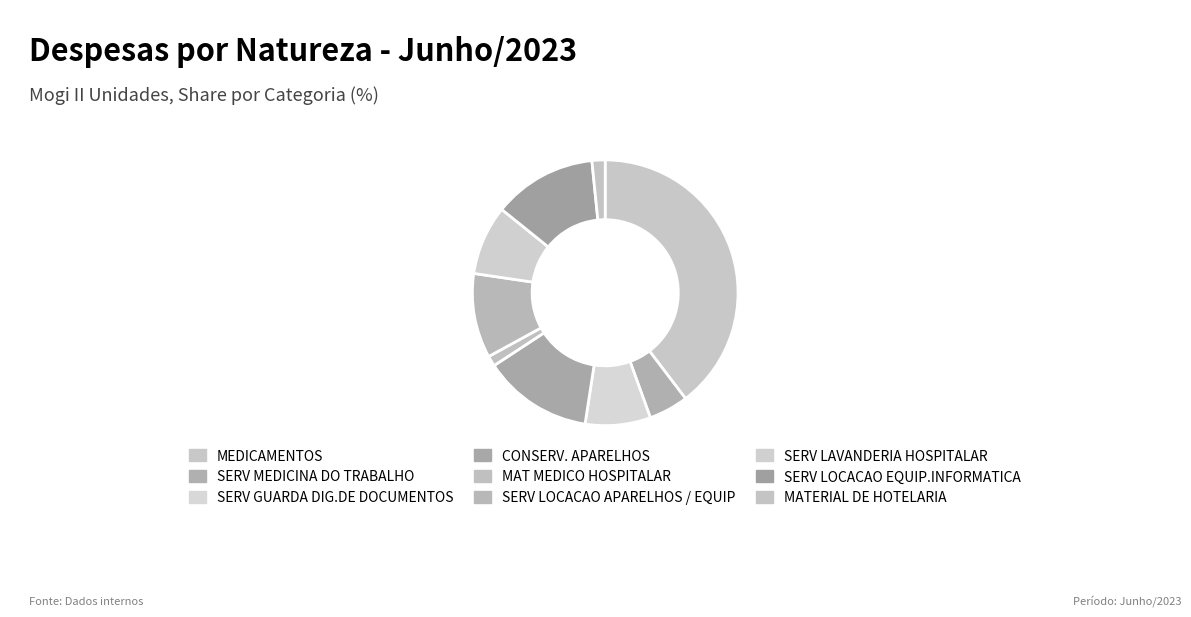

Which category has the biggest portion of the pie?

MEDICAMENTOS